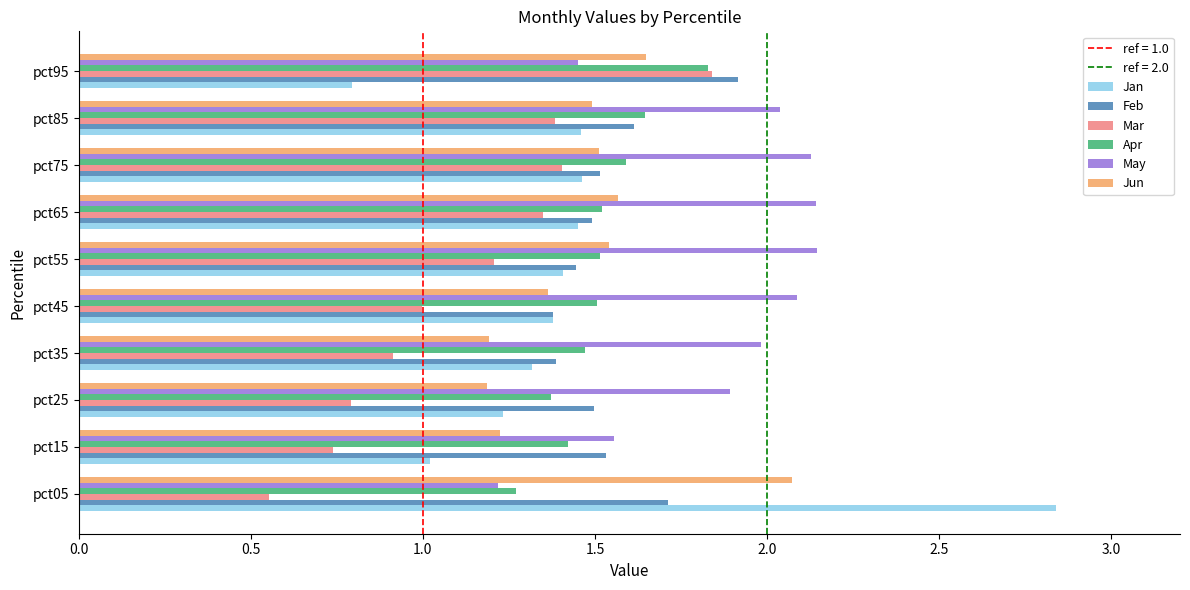

Which series has the largest range (max minus min)?

Jan